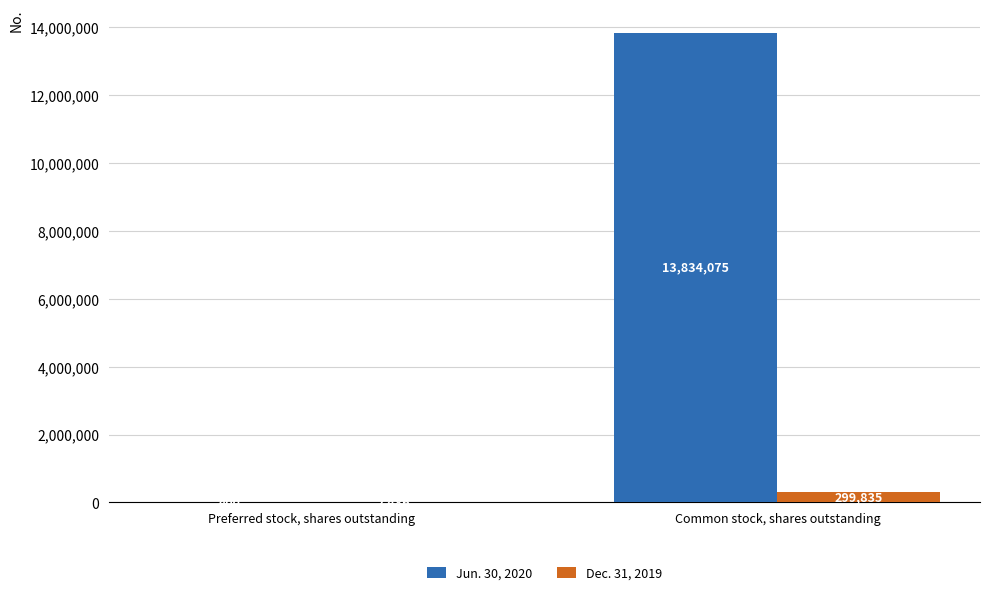

How many categories are shown in the chart?

2